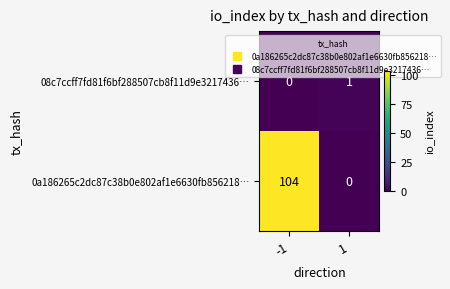

What is the spread (max minus min) of values at -1?

104